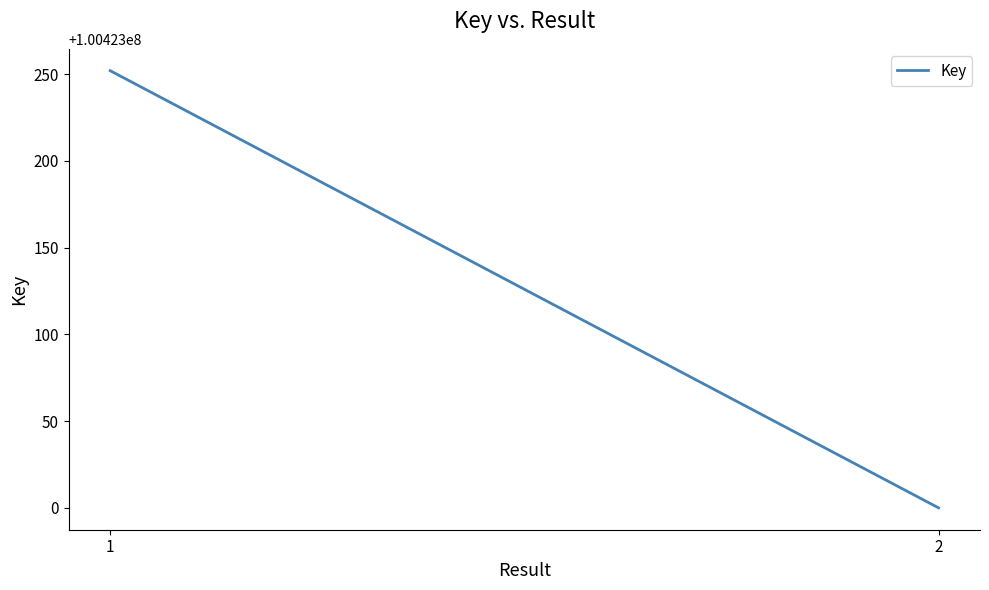

How many lines are shown in the chart?

1